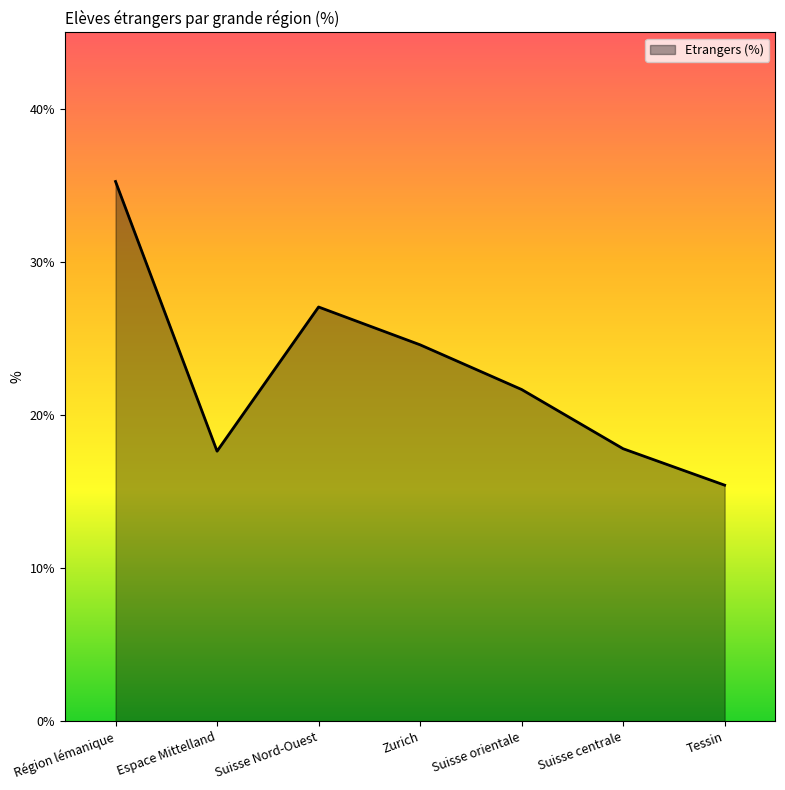

What is the sum of the values at Suisse centrale and Espace Mittelland?

35.4